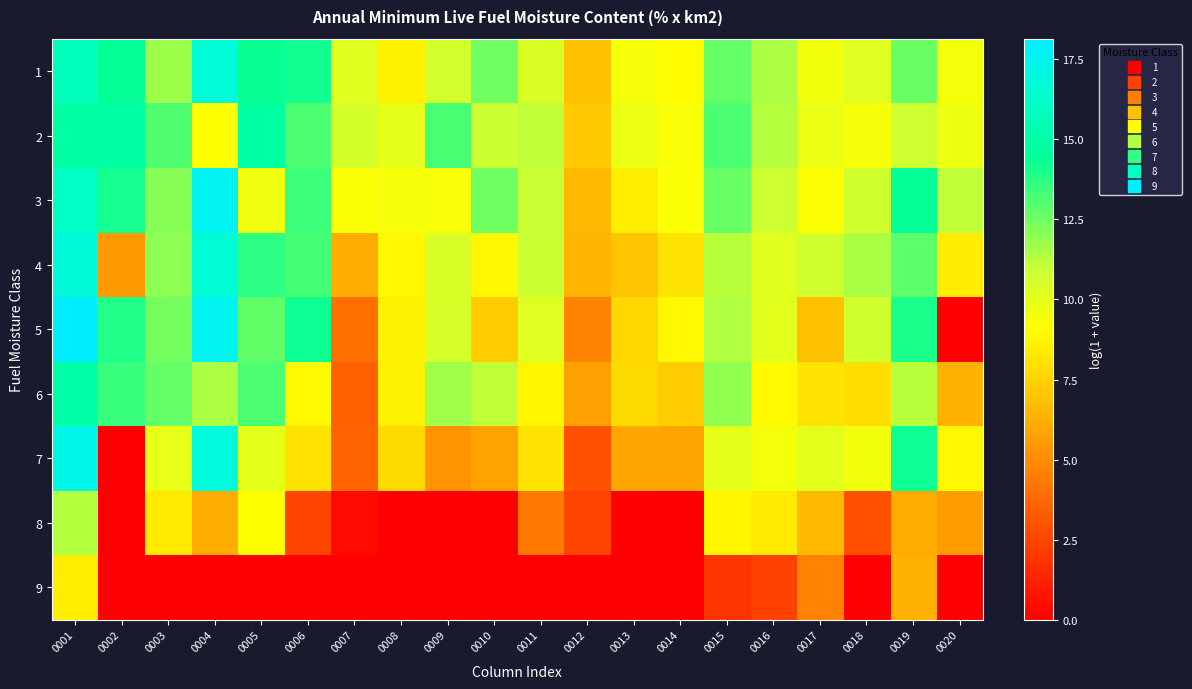

Between 0010 and 0016, which series saw the biggest shift?

8